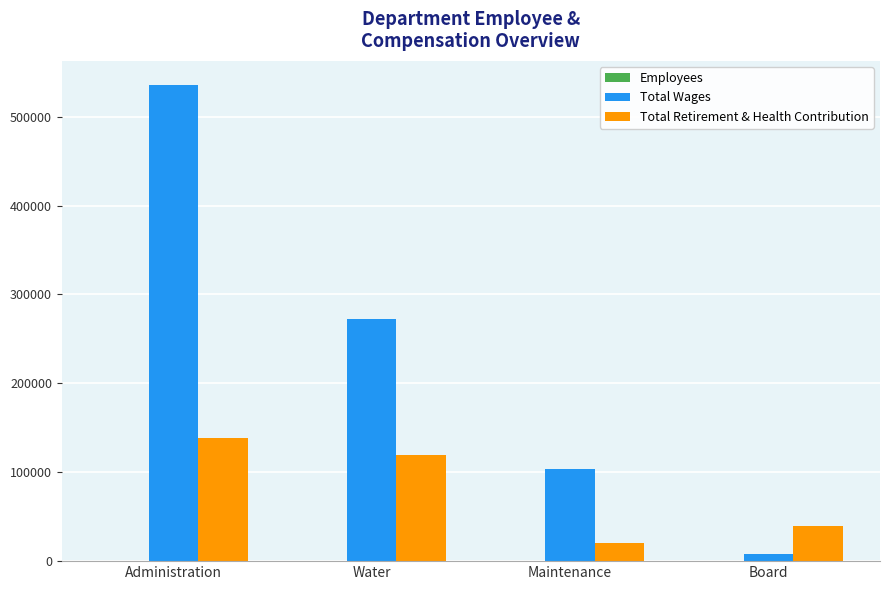

At which category is the sum across all series the highest?

Administration